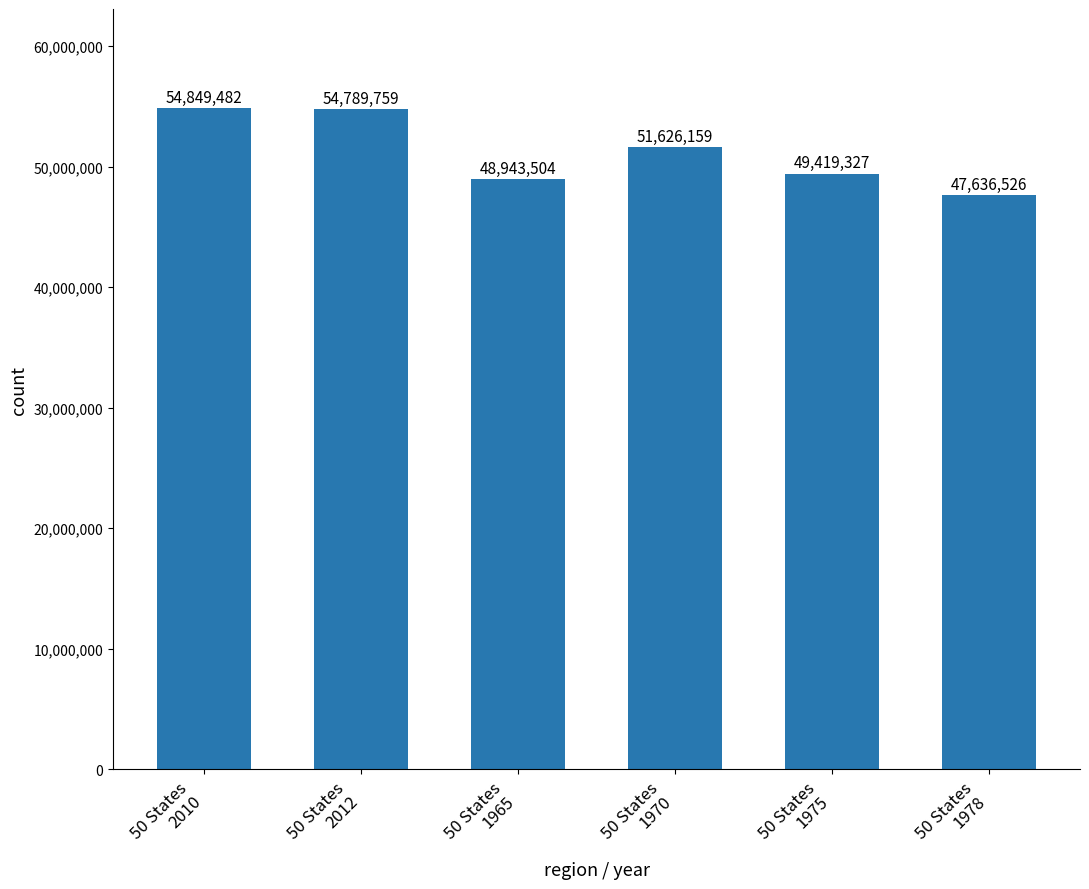

How many data points does each series have?

6